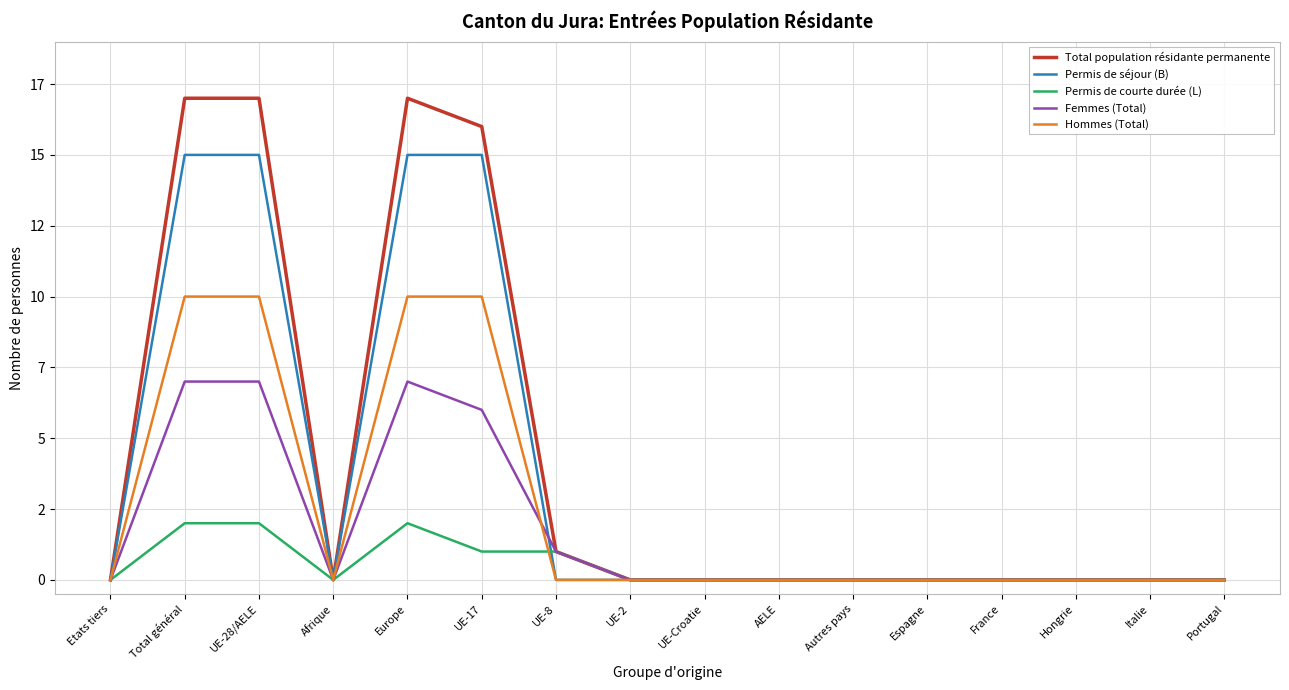

The Hommes (Total) series shows 5 at AELE. True or false?

False